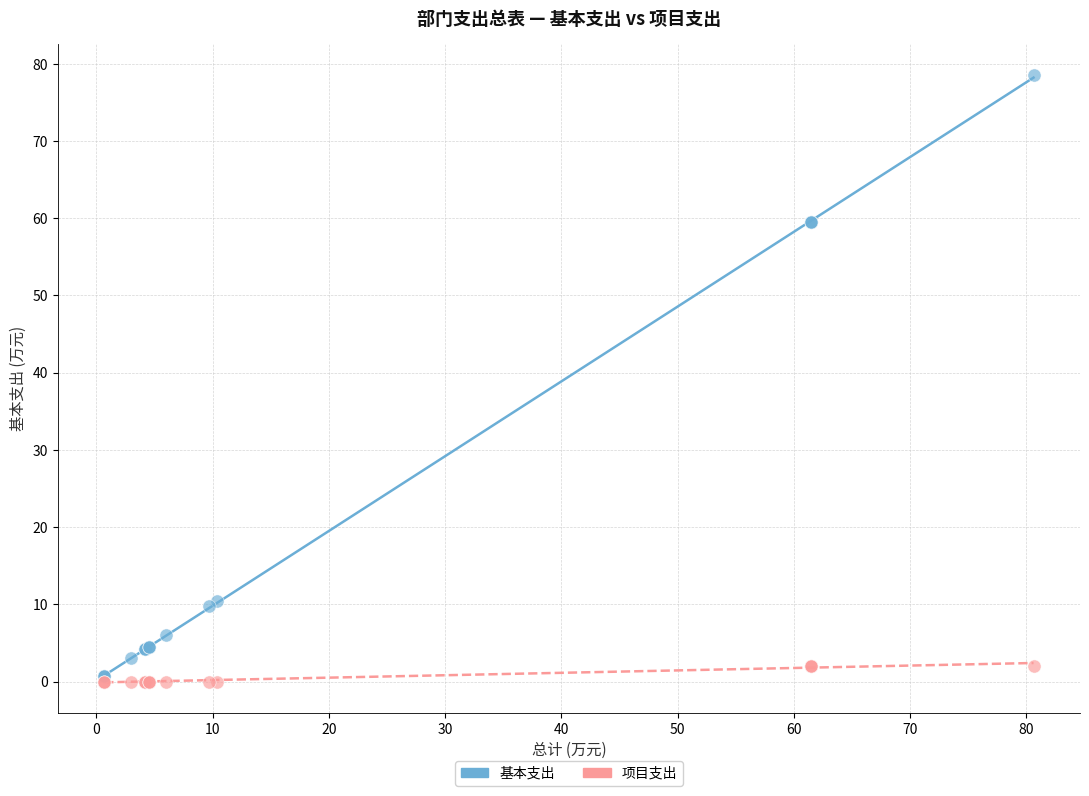

What are all the series names shown in the legend?

基本支出, 项目支出